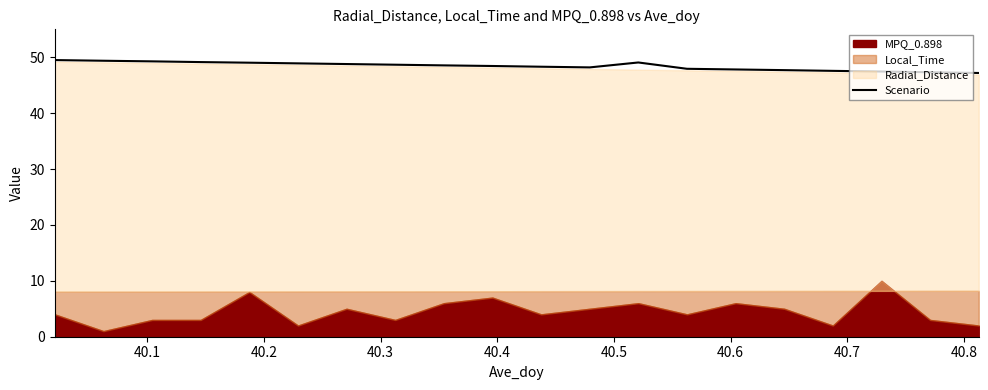

What is the highest value of the Scenario series?

49.5